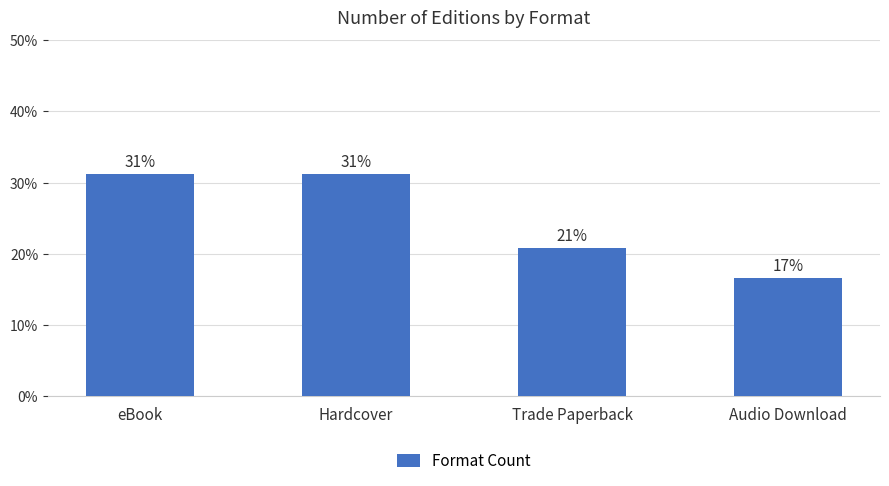

Reading left to right, list all the values displayed in this chart.

eBook=31.2	Hardcover=31.2	Trade Paperback=20.8	Audio Download=16.7